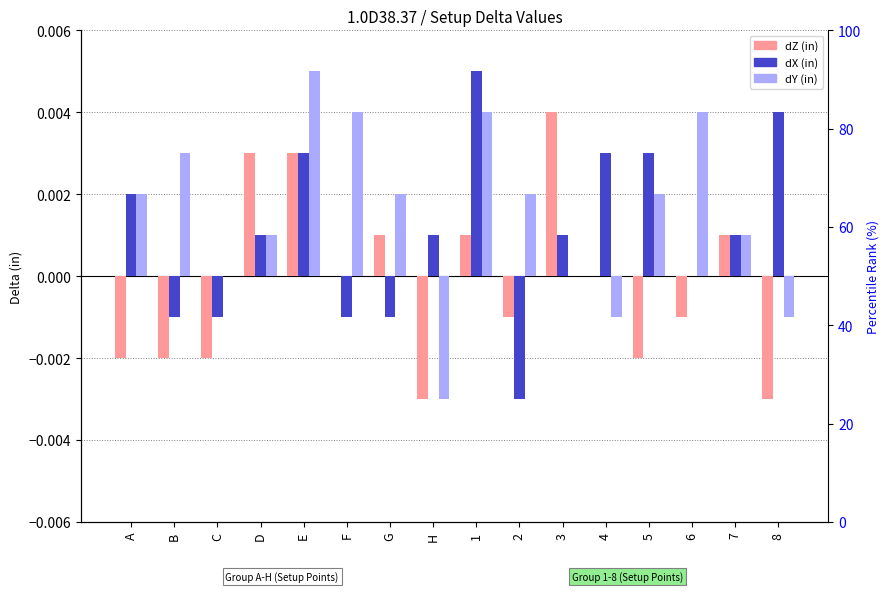

The dX (in) series shows 0.0 at D. True or false?

False